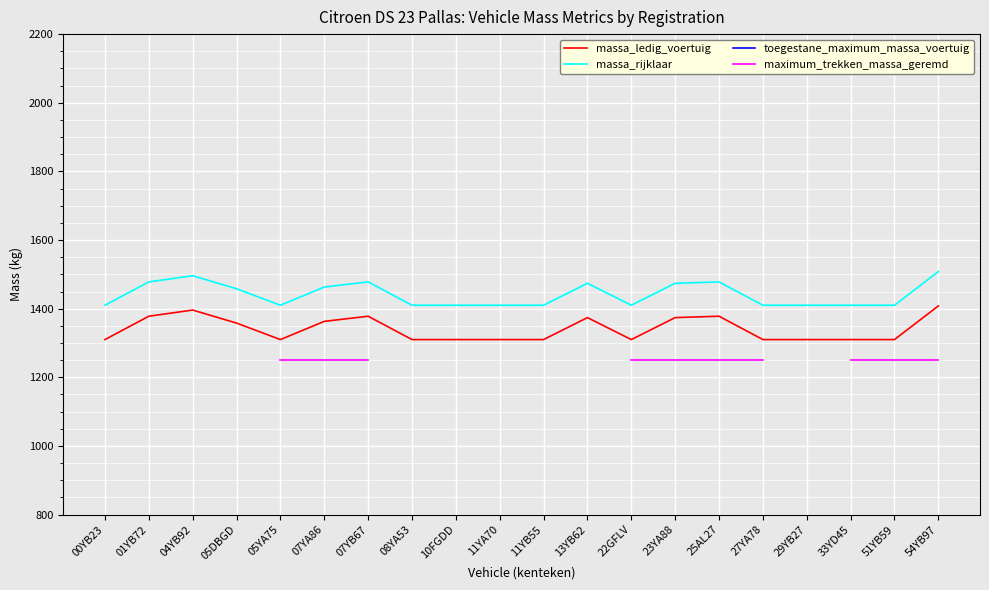

How many data points in massa_rijklaar are above 1410?

9